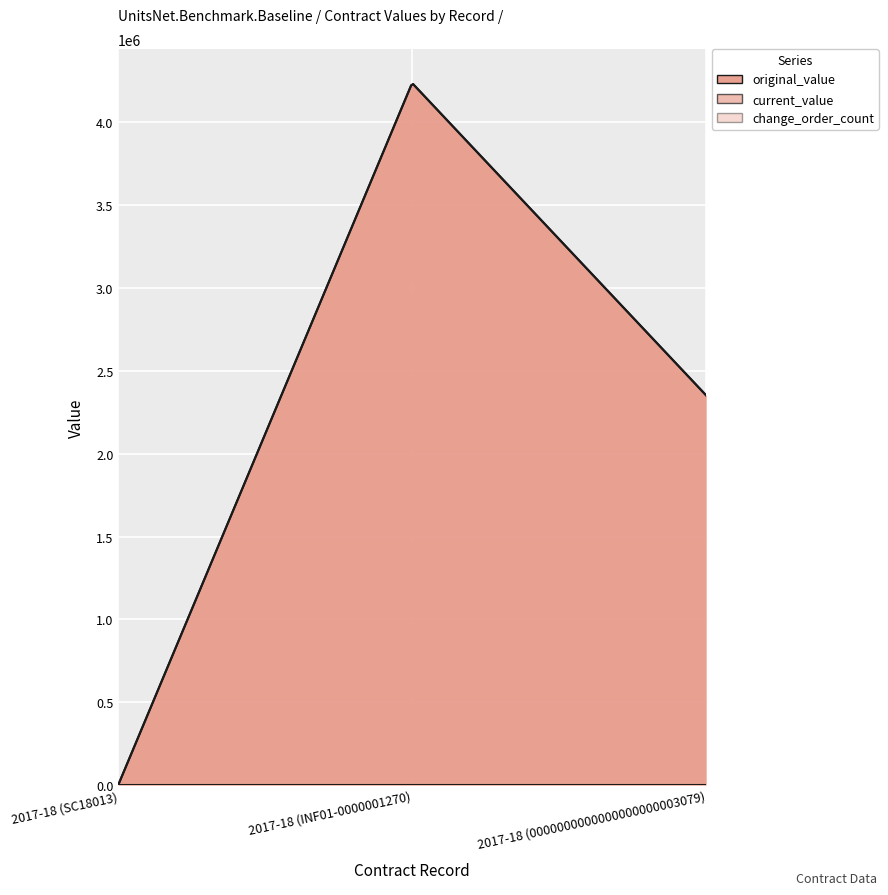

Rank the series by their maximum value, from lowest to highest.

change_order_count, original_value, current_value